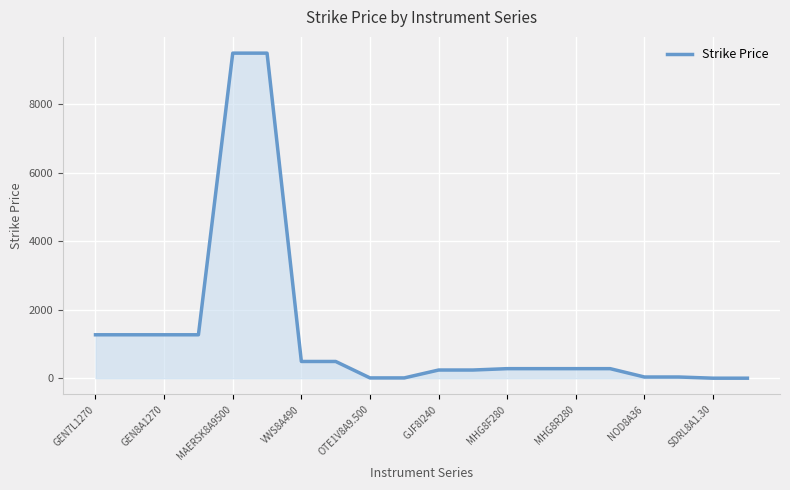

What is the smallest value displayed?

1.3